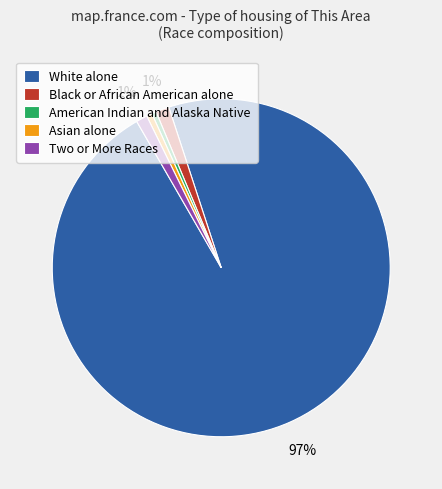

To the nearest percent, what is the average slice percentage?

20%